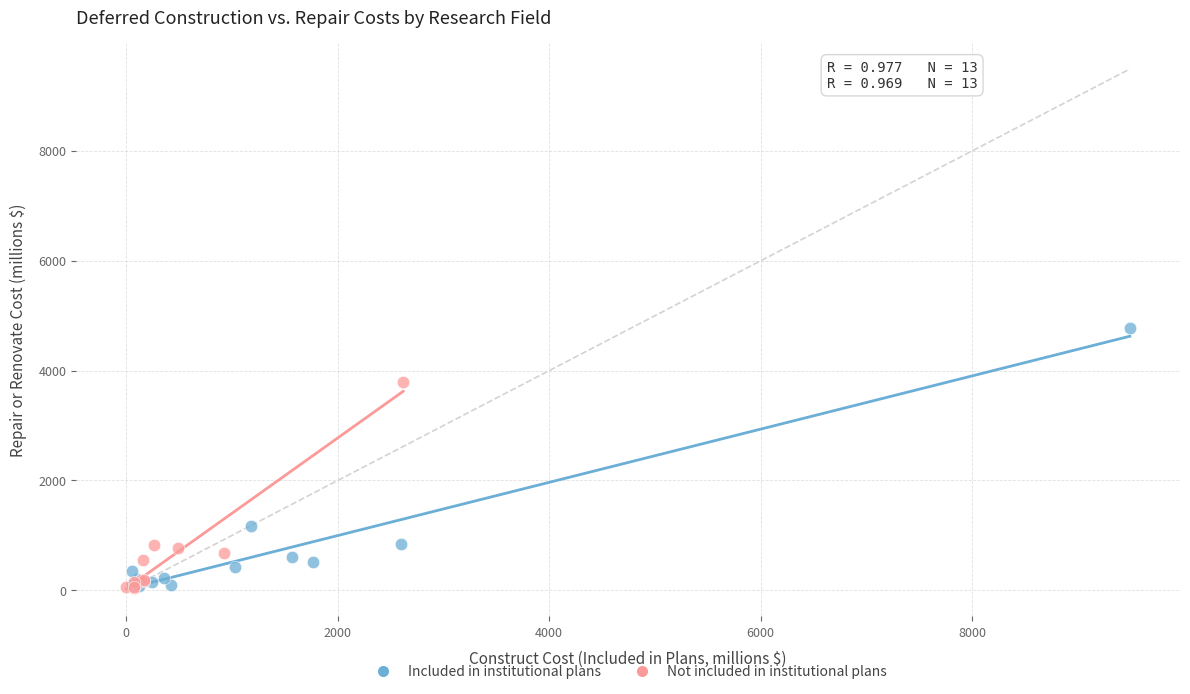

Which series contains the highest Y value?

Included in institutional plans